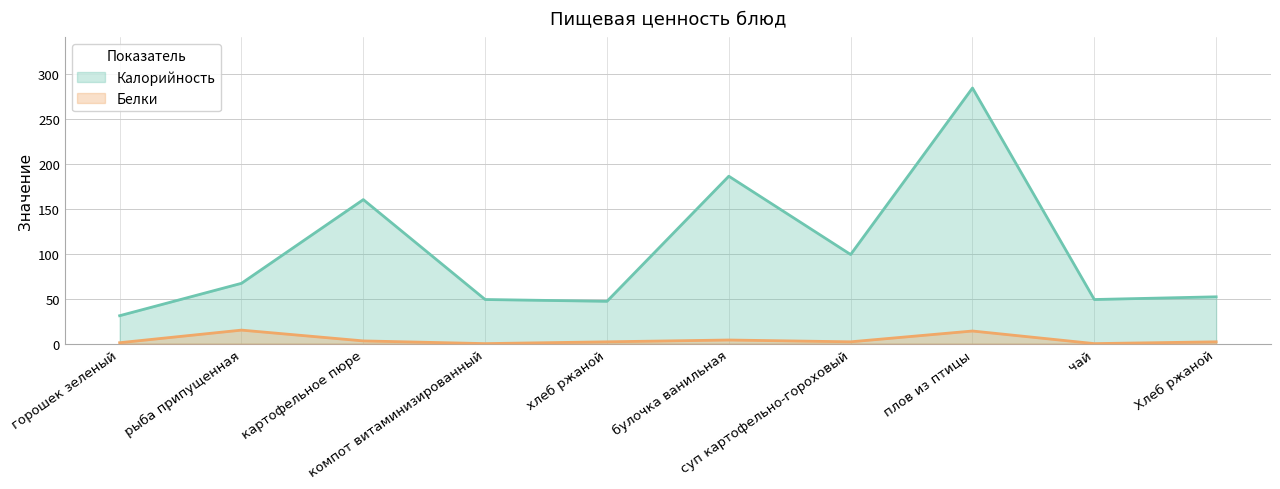

Reading left to right, transcribe all the data shown in this chart.

Калорийность: горошек зеленый=31	рыба припущенная=67	картофельное пюре=160	компот витаминизированный=49	хлеб ржаной=47	булочка ванильная=186	суп картофельно-гороховый=99	плов из птицы=284	чай=49	Хлеб ржаной=52
Белки: горошек зеленый=1	рыба припущенная=15	картофельное пюре=3	компот витаминизированный=0	хлеб ржаной=2	булочка ванильная=4	суп картофельно-гороховый=2	плов из птицы=14	чай=0	Хлеб ржаной=2